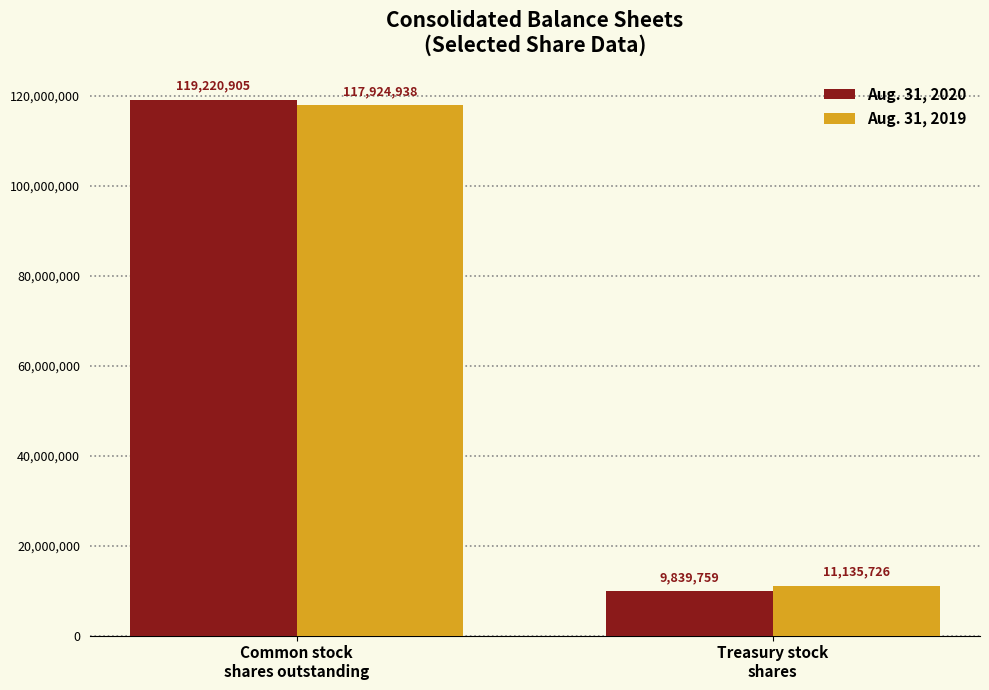

What is the smallest value displayed?

9839759